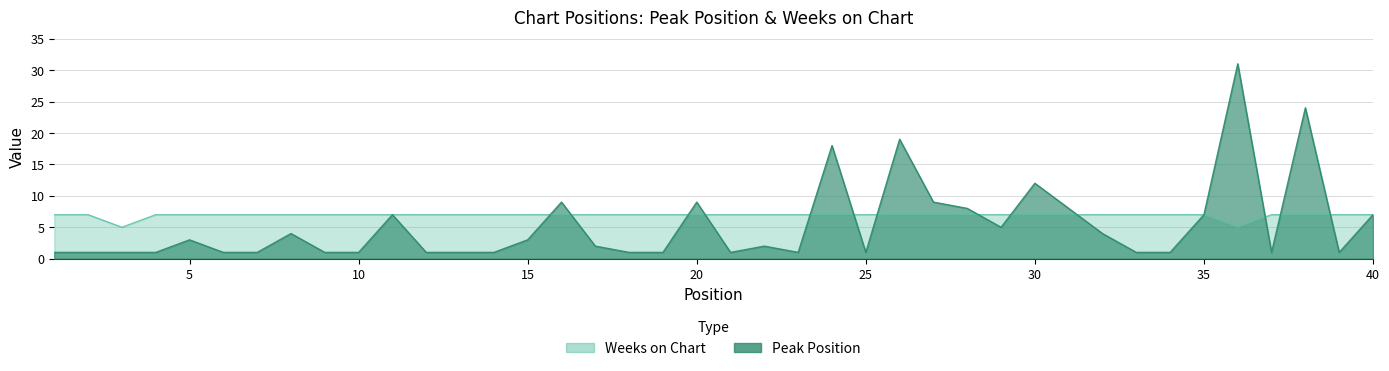

How many times do Peak Position and Weeks on Chart cross each other?

13